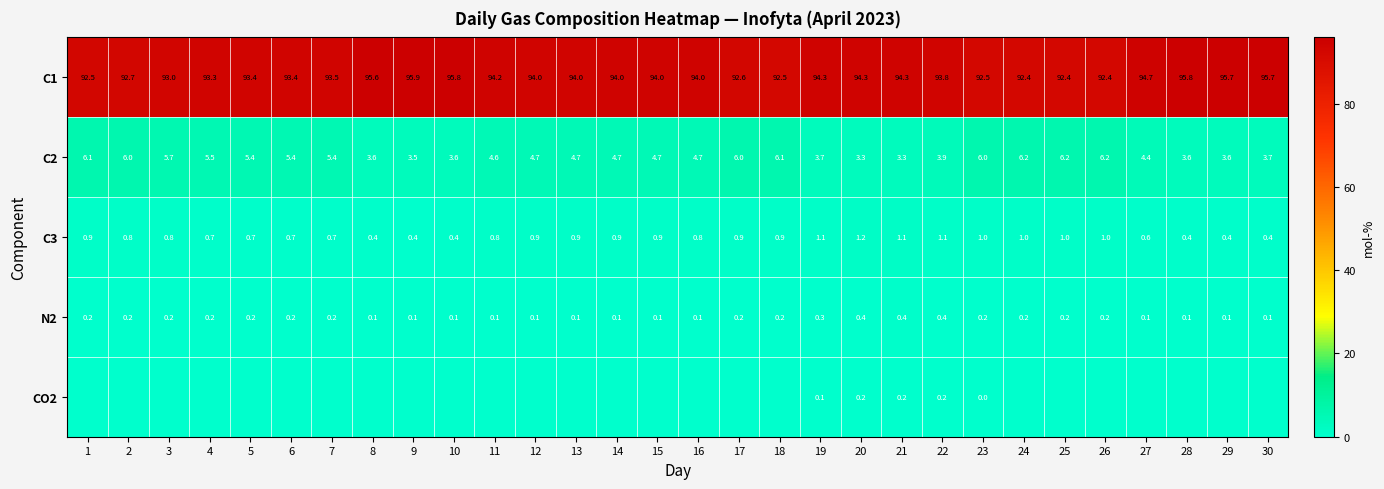

Is it true that C2 equals 9.6 at 7?

False